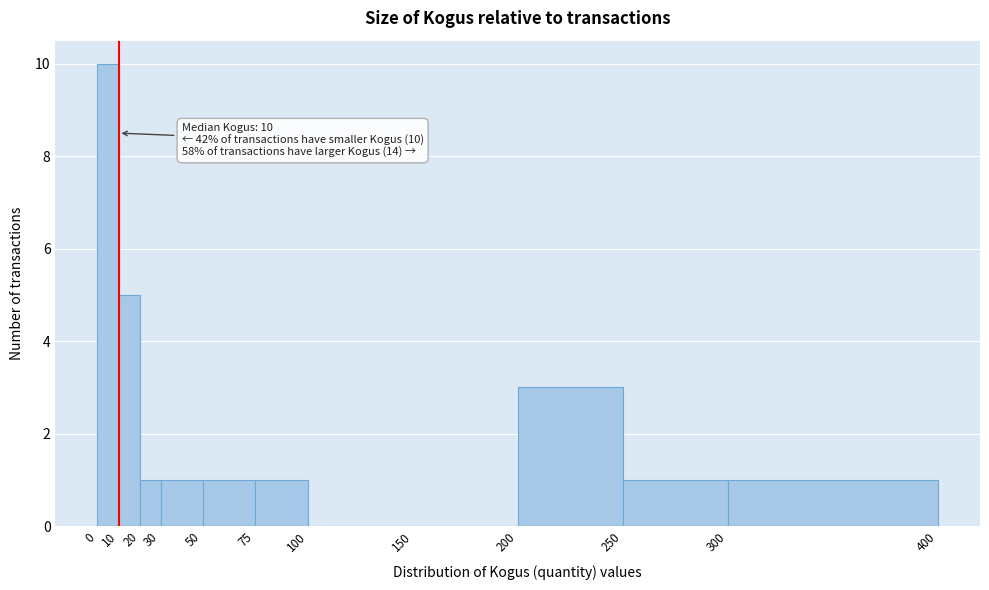

Over which range of the x-axis is the bar tallest?

0 to 10